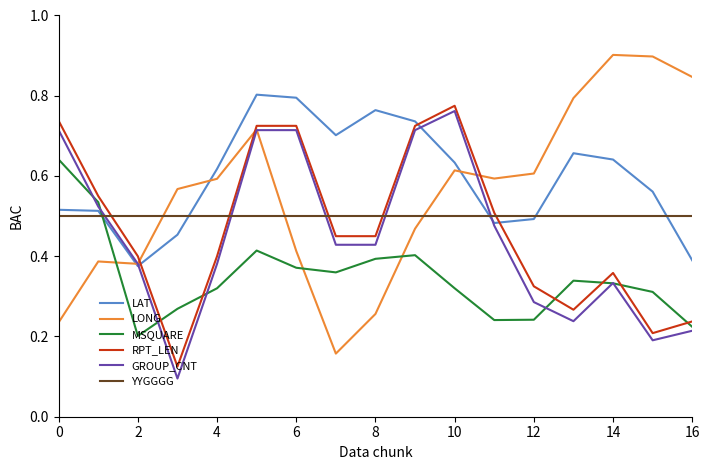

What are all the series names shown in the legend?

LAT, LONG, MSQUARE, RPT_LEN, GROUP_CNT, YYGGGG